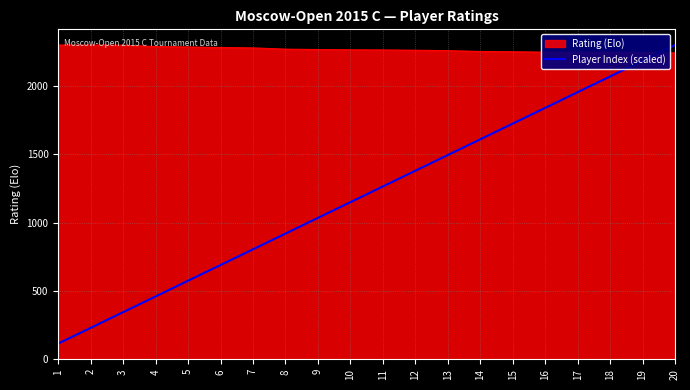

What value does the Rating (Elo) series have at 10?

2263.0